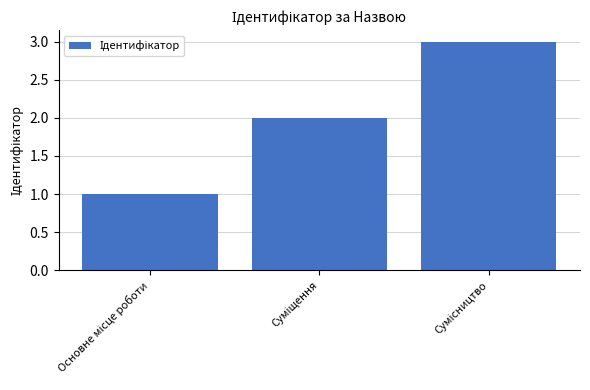

What is the greatest value displayed?

3